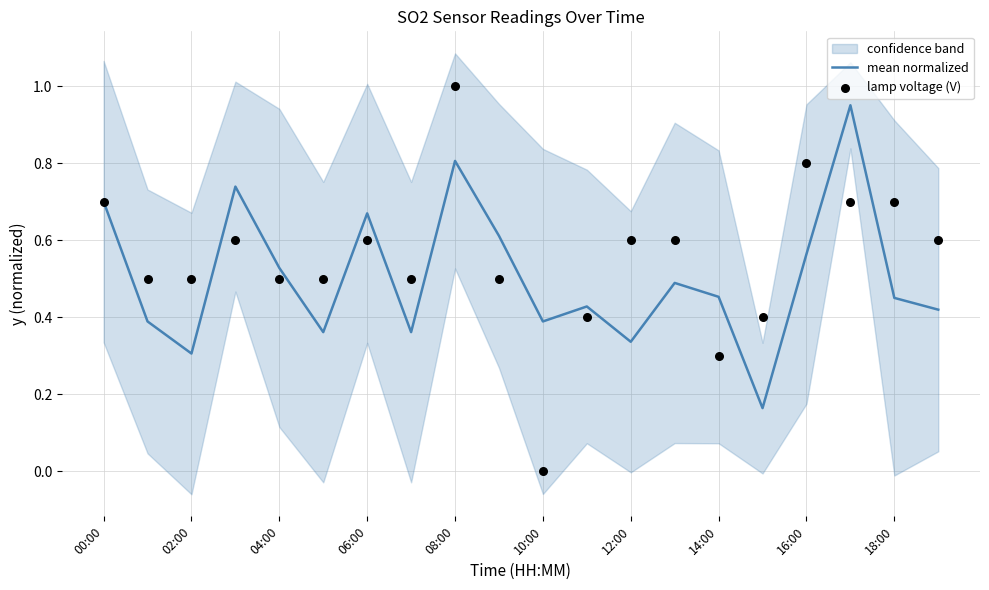

At how many categories does at least one series exceed 0?

20